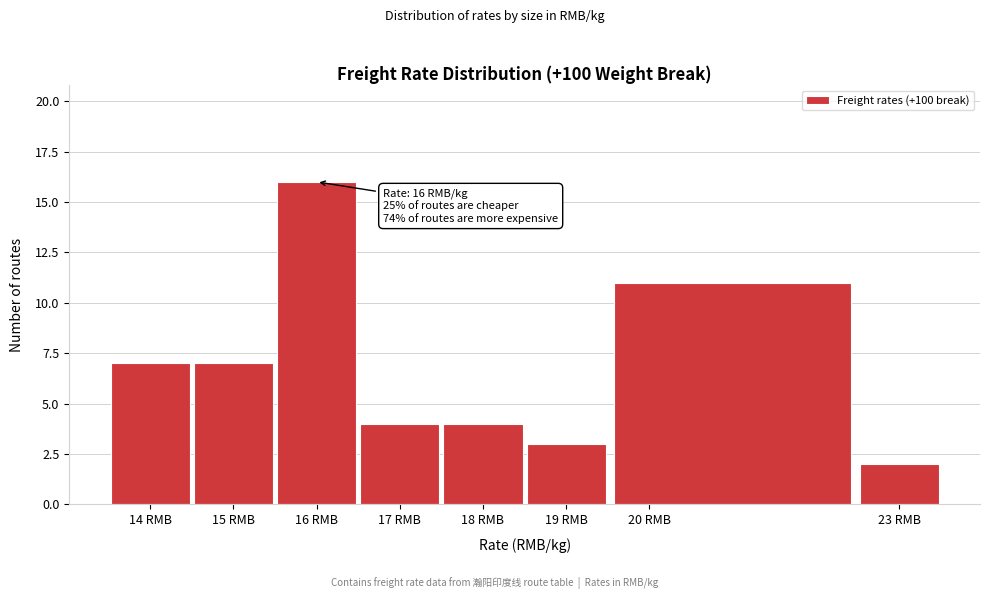

Over which range of the x-axis is the bar tallest?

15.5 to 16.5